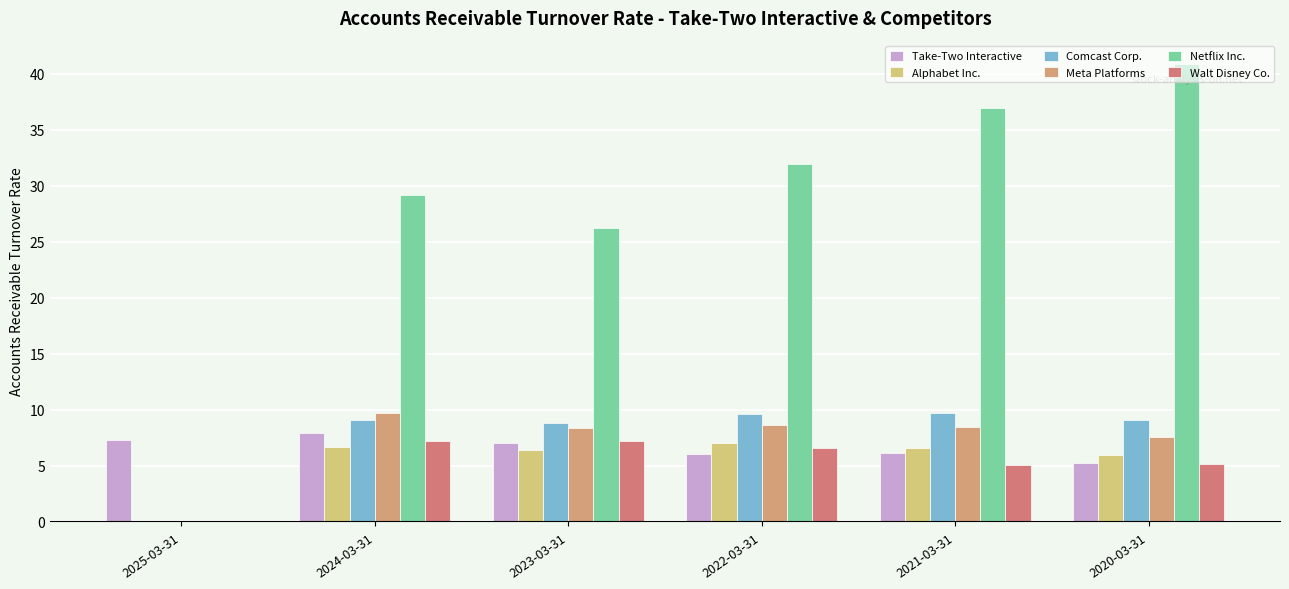

Is it true that Meta Platforms equals 8.3 at 2023-03-31?

True